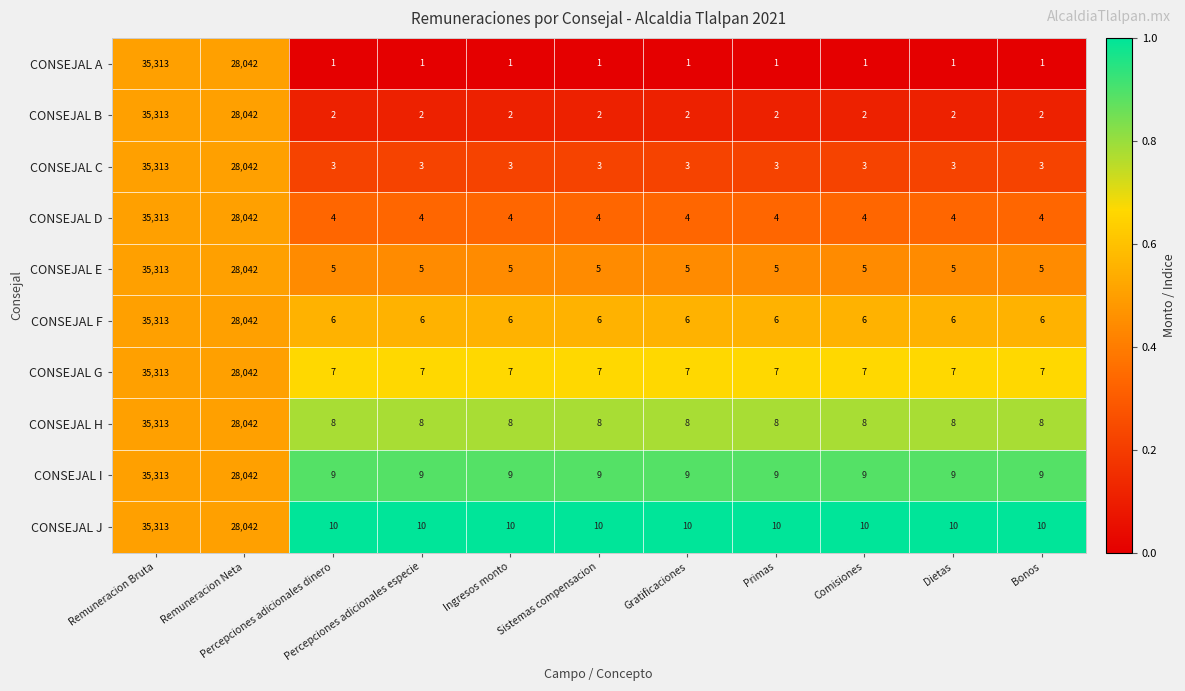

What is the sum of all CONSEJAL E values?

63400